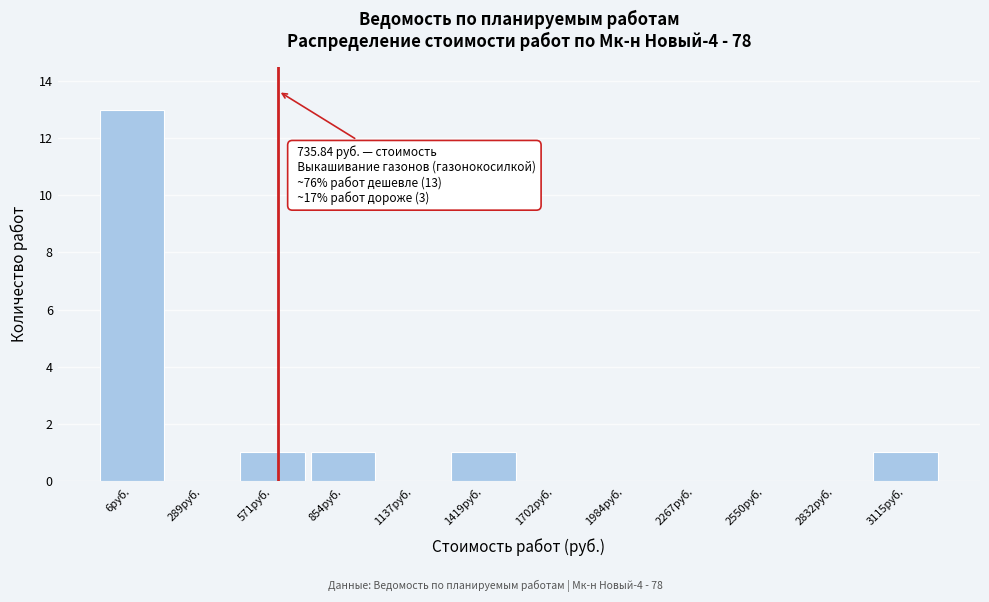

Reading left to right, transcribe all the data shown in this chart.

6руб.=13	289руб.=0	571руб.=1	854руб.=1	1137руб.=0	1419руб.=1	1702руб.=0	1984руб.=0	2267руб.=0	2550руб.=0	2832руб.=0	3115руб.=1